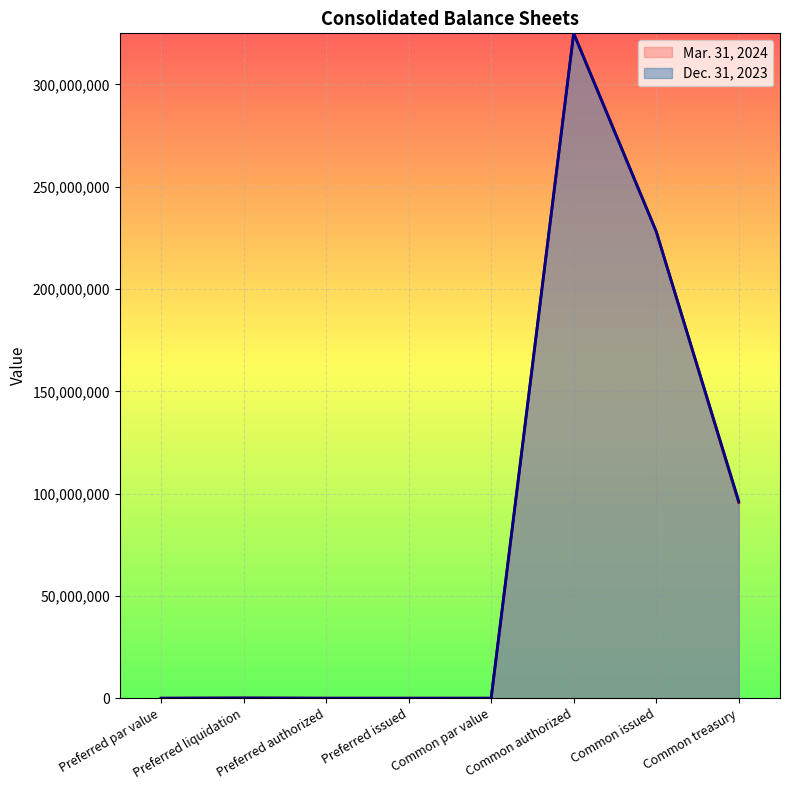

How many series are shown in this chart?

2